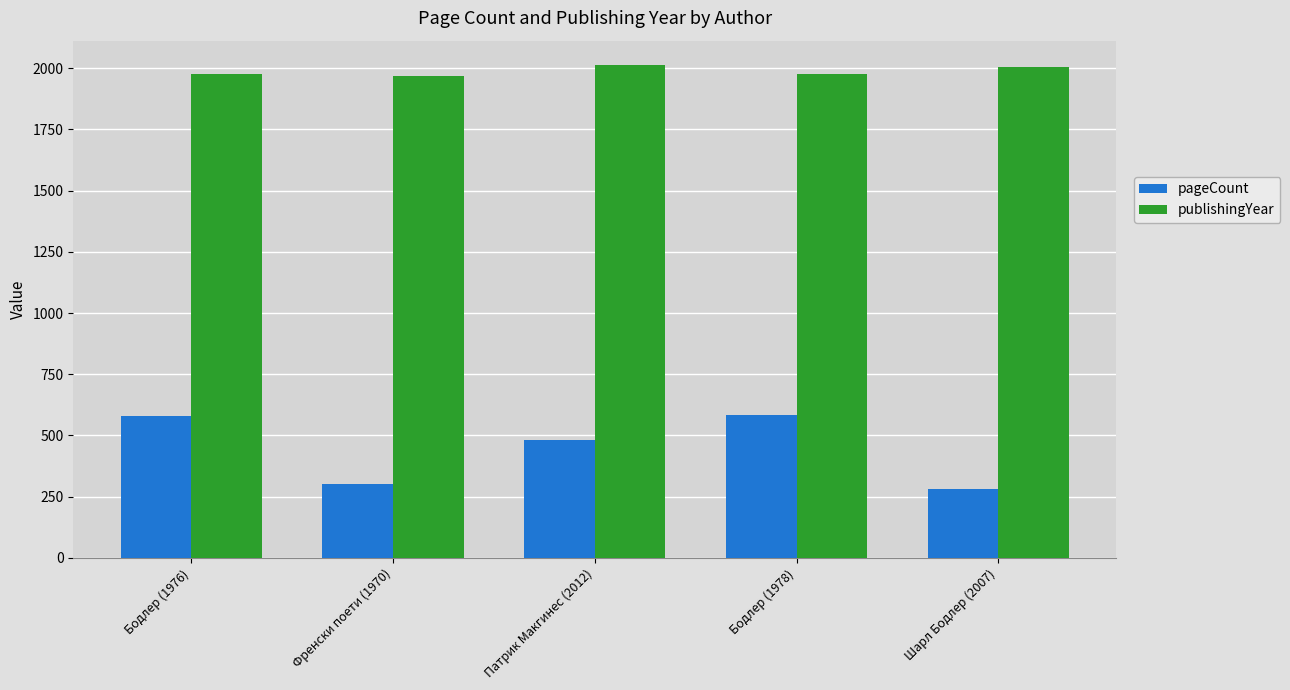

What position from the left is Патрик Макгинес (2012)?

3